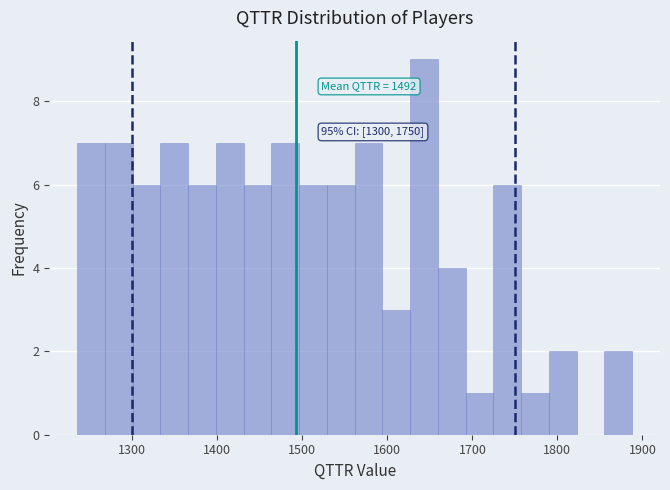

Read against the x-axis, roughly where is the centre of the tallest bar?

1640